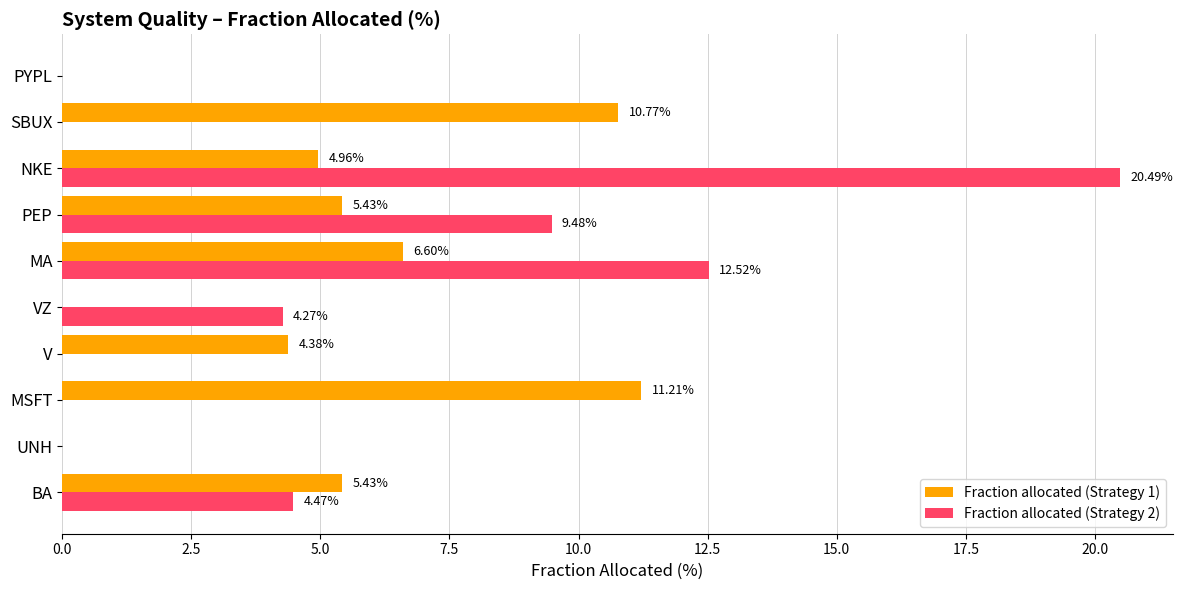

At which label is Fraction allocated (Strategy 2) closest to 10?

PEP